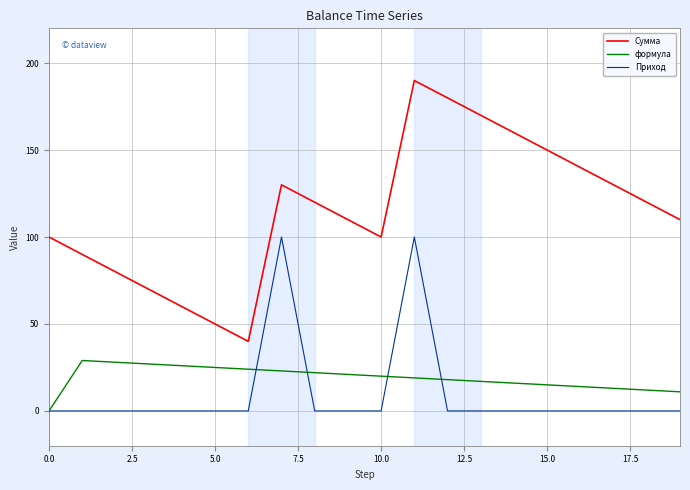

What is the highest value of the Приход series?

100